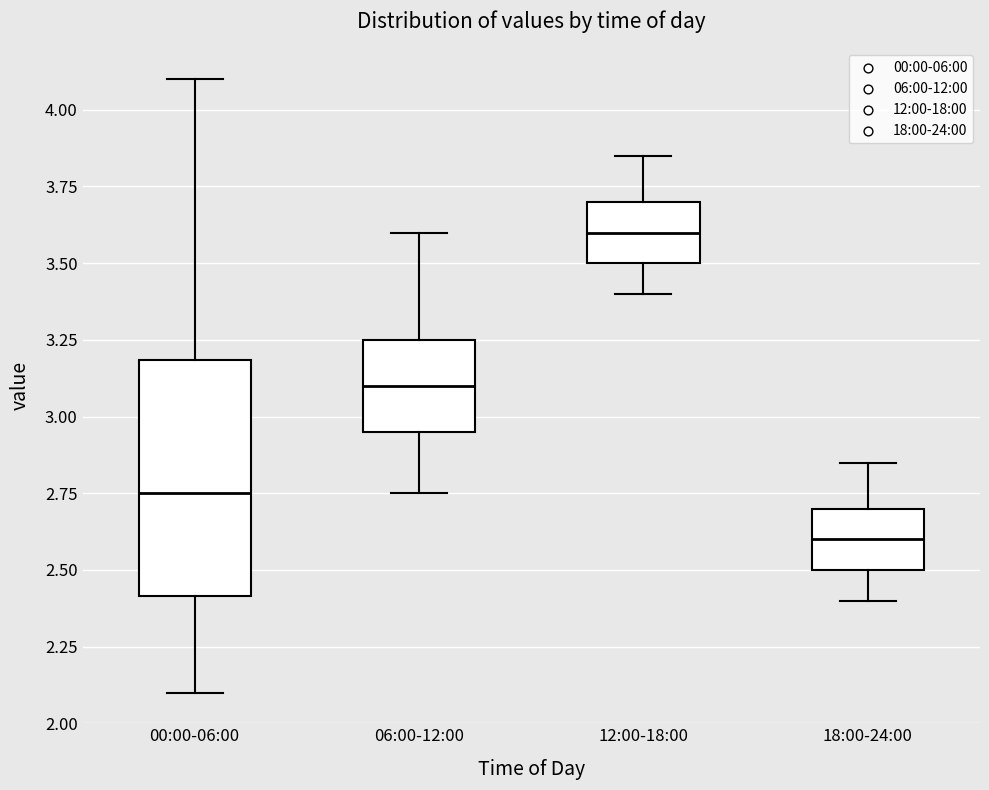

Reading left to right, read every box against the y-axis: the position of its median line, the range the box covers, and the ends of its whiskers. The values are not printed on the chart, so give them approximately, as read against the axis.

00:00-06:00: median 2.75, box 2.40 to 3.20, whiskers 2.10 to 4.10
06:00-12:00: median 3.10, box 2.95 to 3.25, whiskers 2.75 to 3.60
12:00-18:00: median 3.60, box 3.50 to 3.70, whiskers 3.40 to 3.85
18:00-24:00: median 2.60, box 2.50 to 2.70, whiskers 2.40 to 2.85